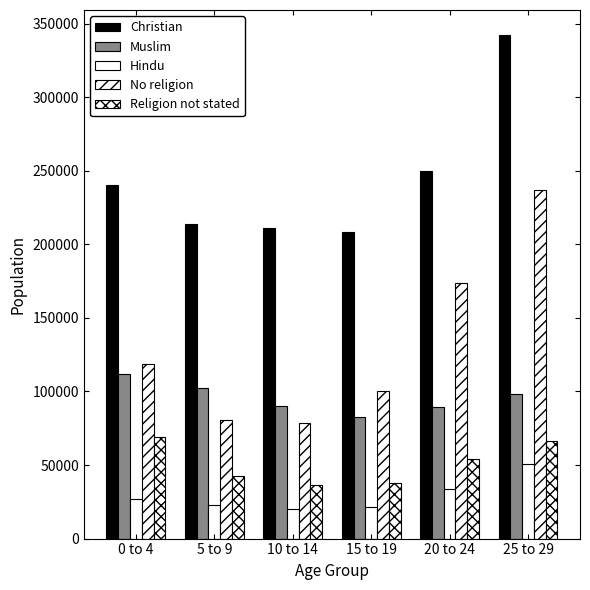

Which series changed the most between 5 to 9 and 15 to 19?

No religion